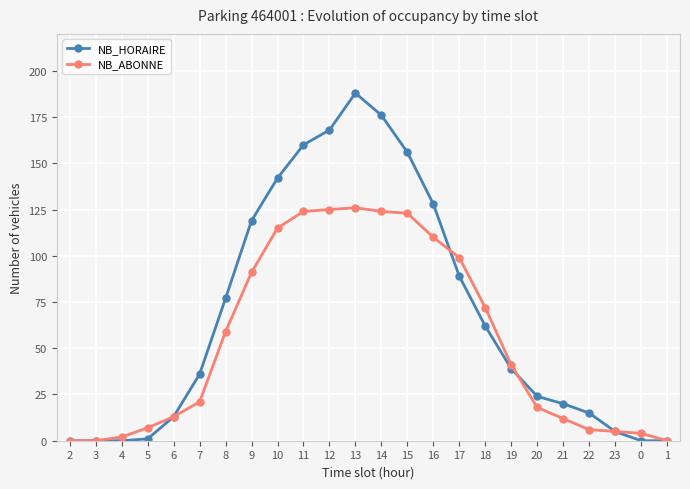

Which series has the widest spread of values?

NB_HORAIRE